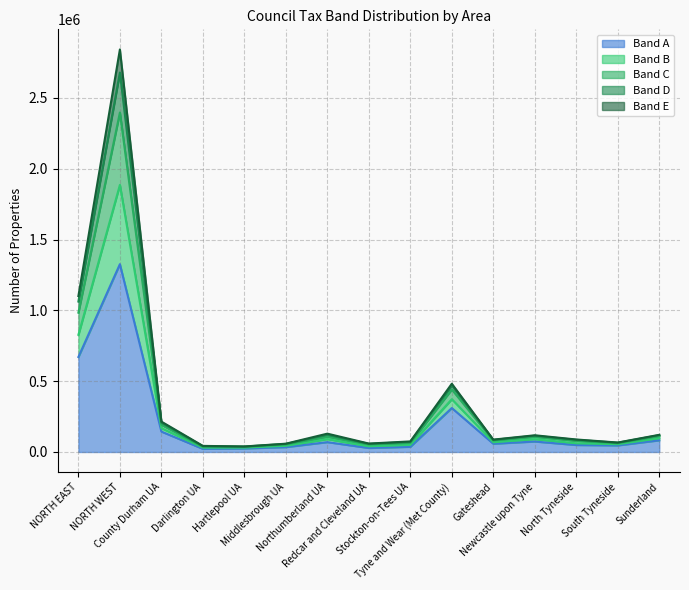

What is the highest value of the Band A series?

1326420